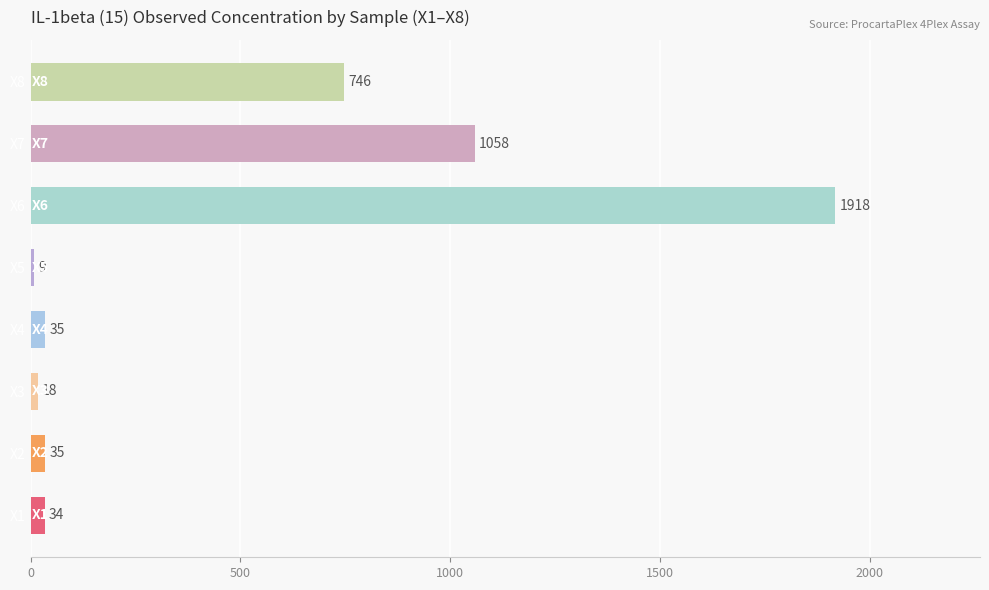

What is the greatest value displayed?

1917.9